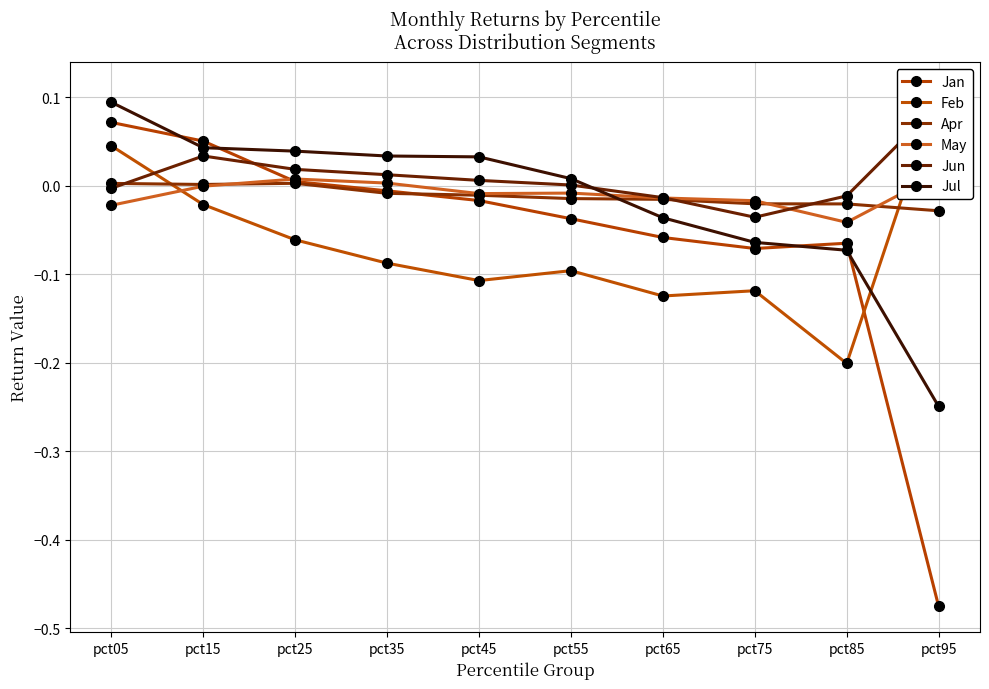

Which series ends up on top after the final intersection of May and Jul?

May